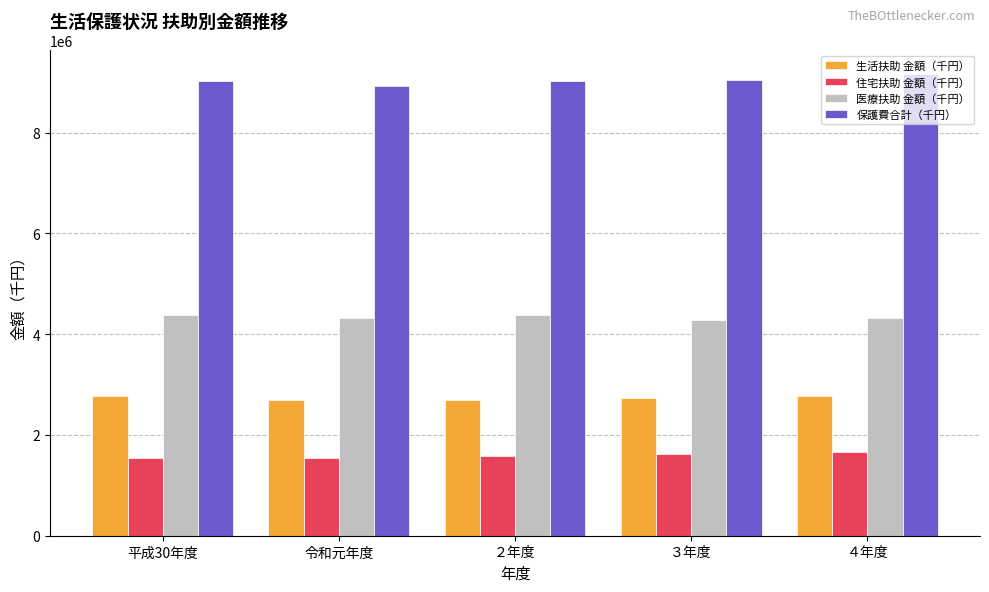

What is the maximum value for 保護費合計（千円）?

9172689